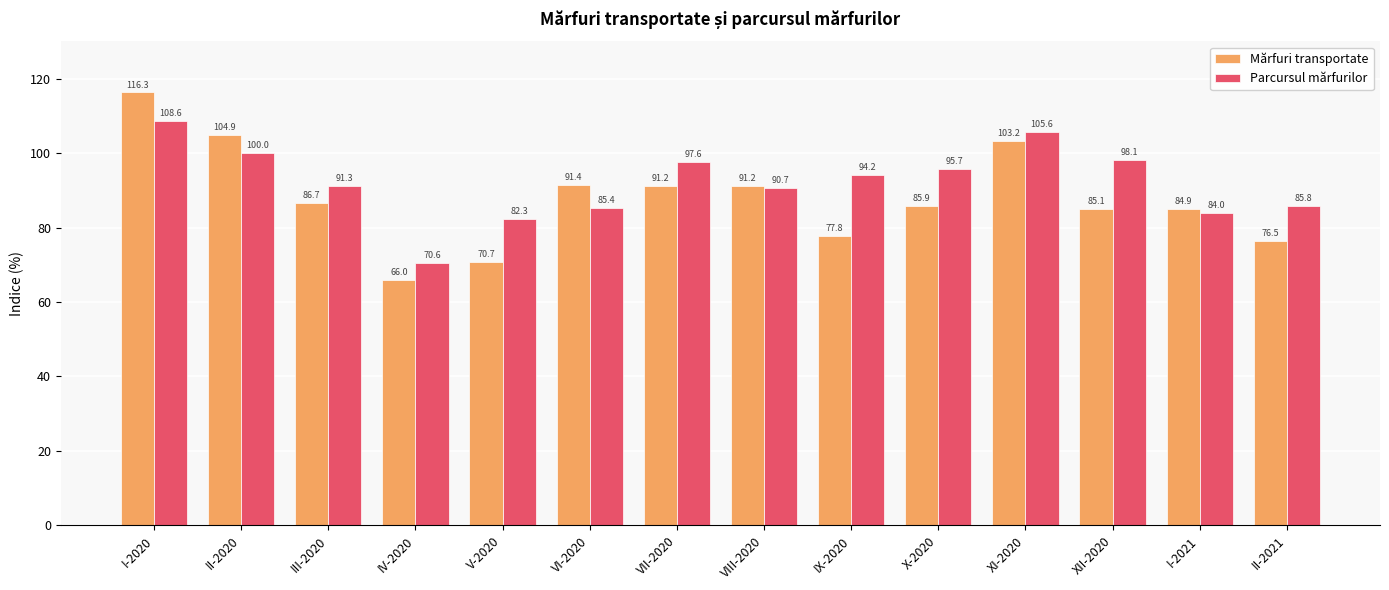

The value of Mărfuri transportate at X-2020 is 22.5. True or false?

False